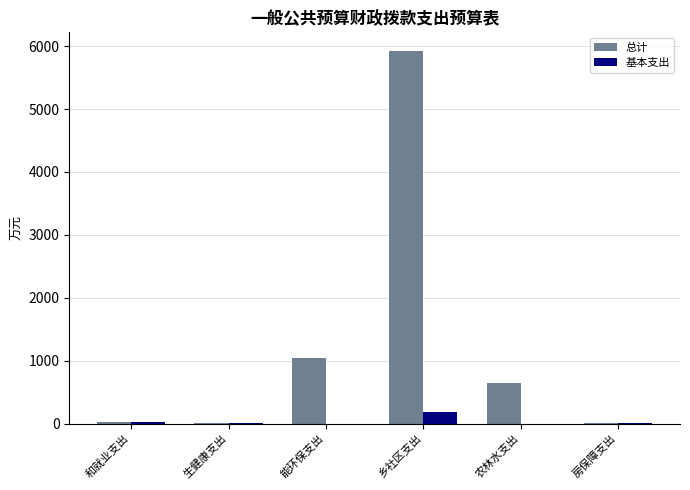

Is it true that 总计 equals 5924.1 at 乡社区支出?

True